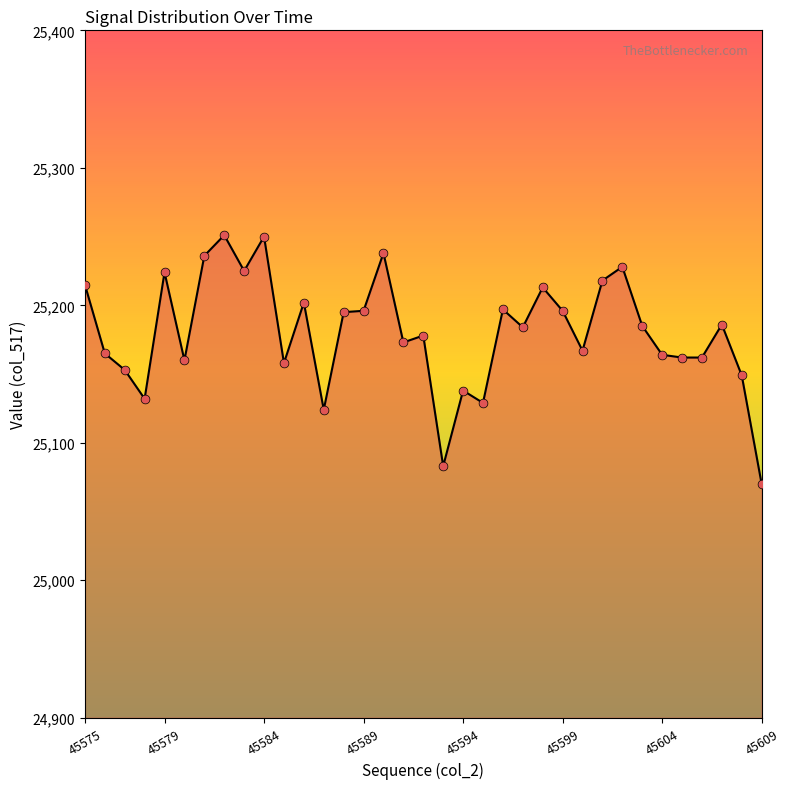

What is the difference between the maximum and minimum values?

181